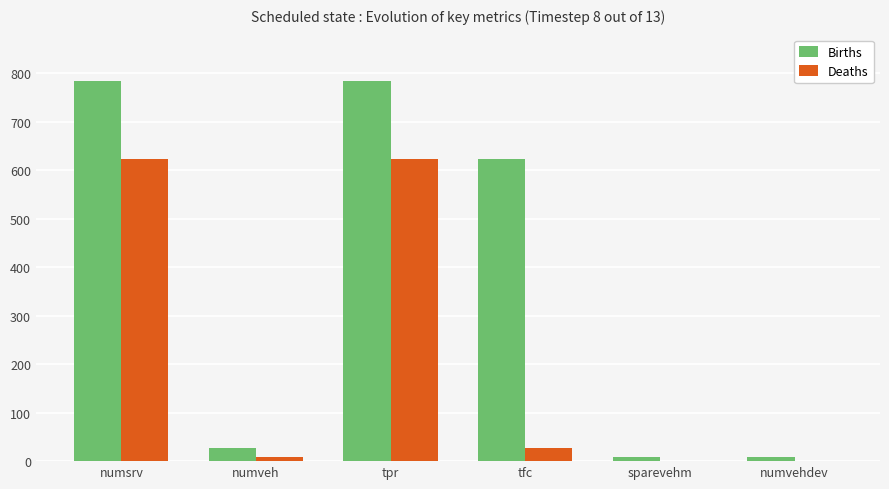

Between numveh and tpr, which series saw the biggest shift?

Births